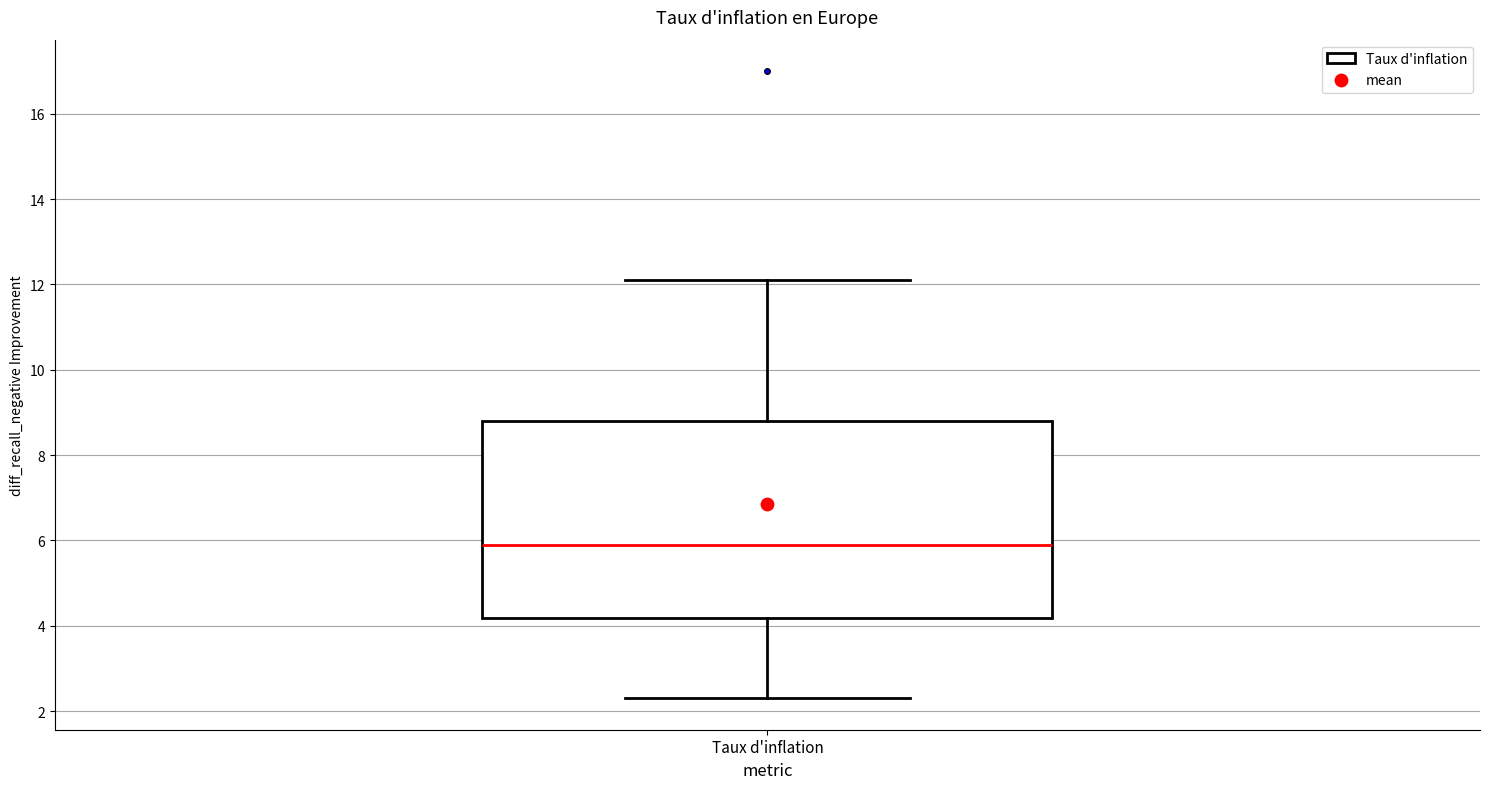

Transcribe this box plot: give where the median line is, the range the box spans, and where the two whiskers end, as read against the y-axis. The values are not printed on the chart, so give them approximately, as read against the axis.

median 6.0, box 4.2 to 8.8, whiskers 2.4 to 12.2